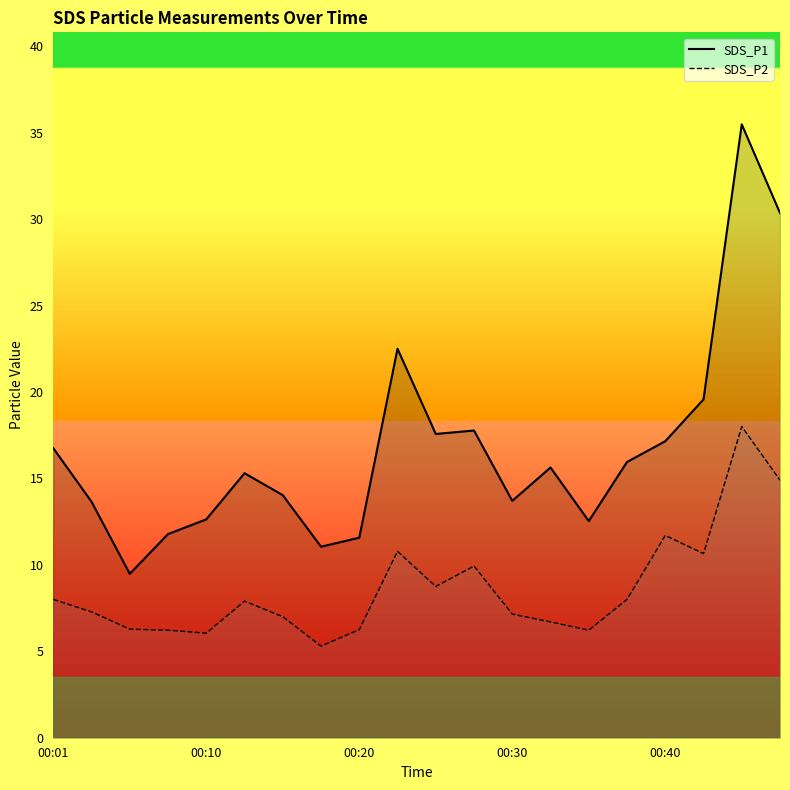

Which series has the widest spread of values?

SDS_P1